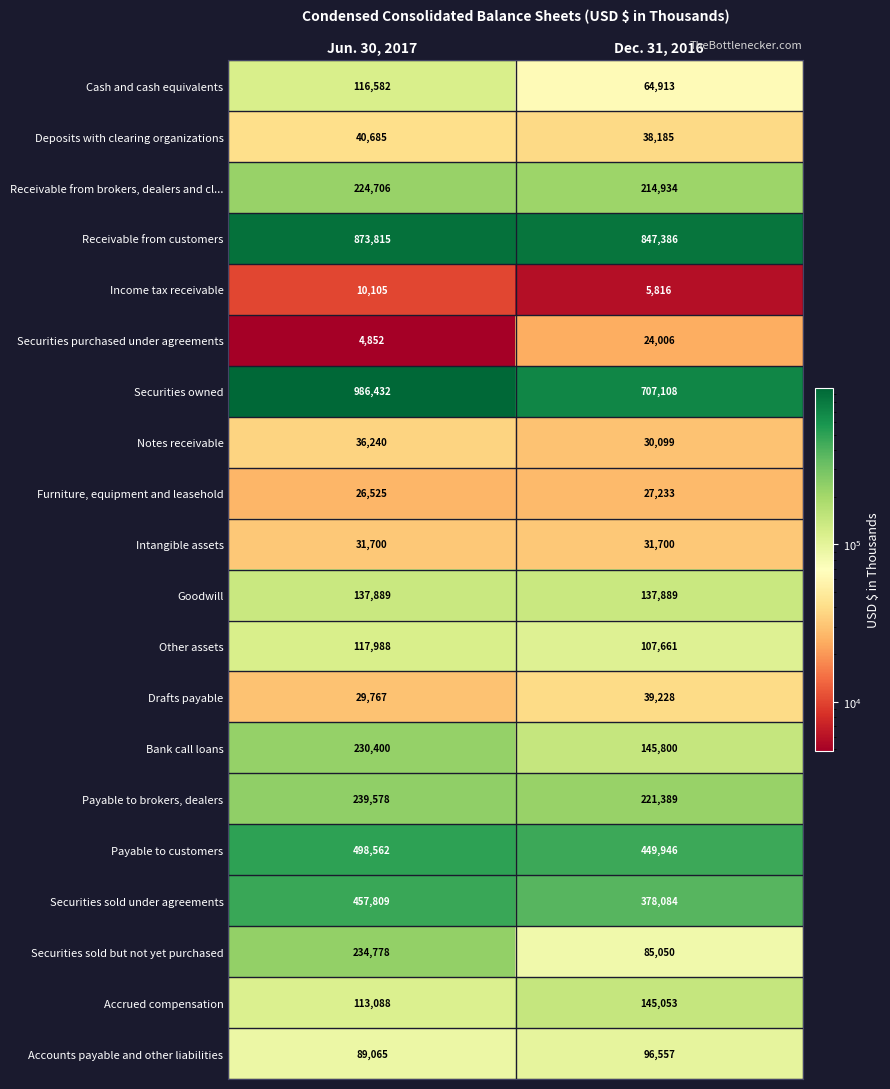

Read the Payable to brokers, dealers value at Dec. 31, 2016, to the nearest 10.

221390